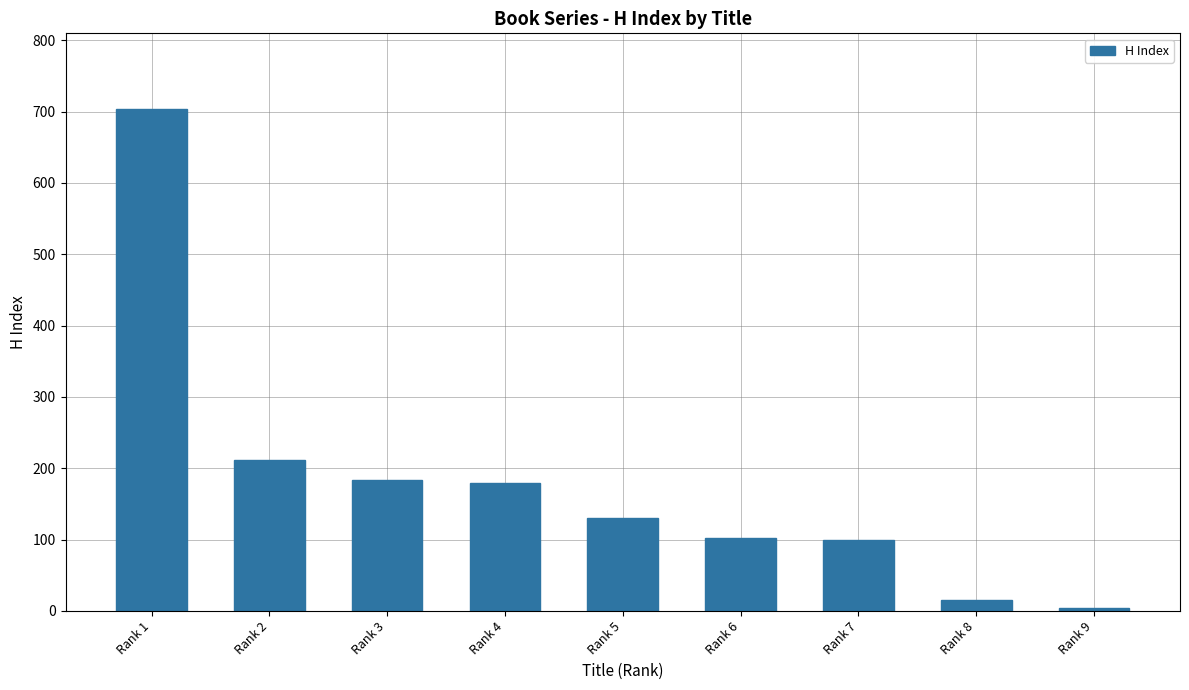

Is it true that the value at Rank 2 is 147?

False